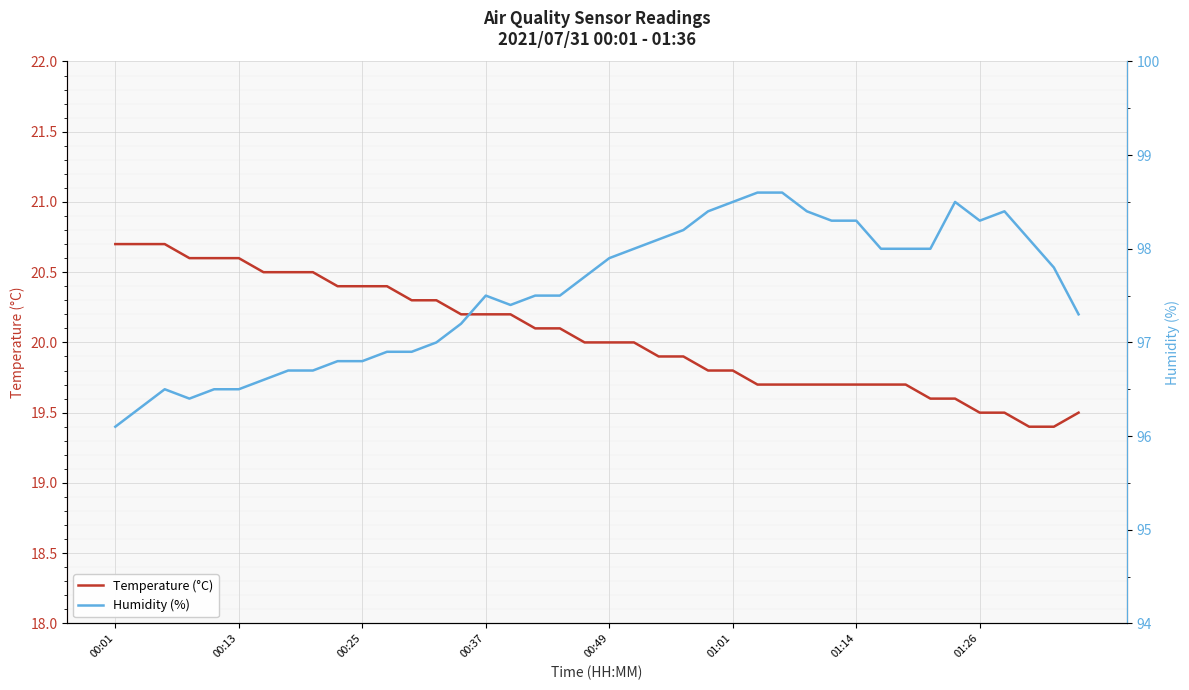

What is the total value across all series at 24?

118.2